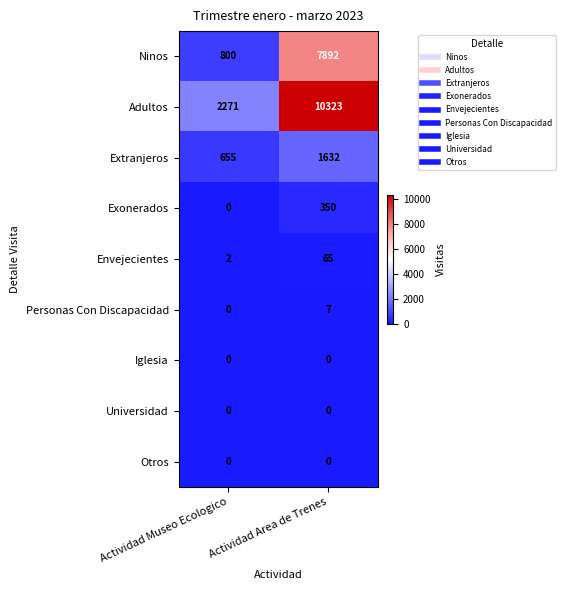

Between Actividad Museo Ecologico and Actividad Area de Trenes, which series saw the biggest shift?

Adultos